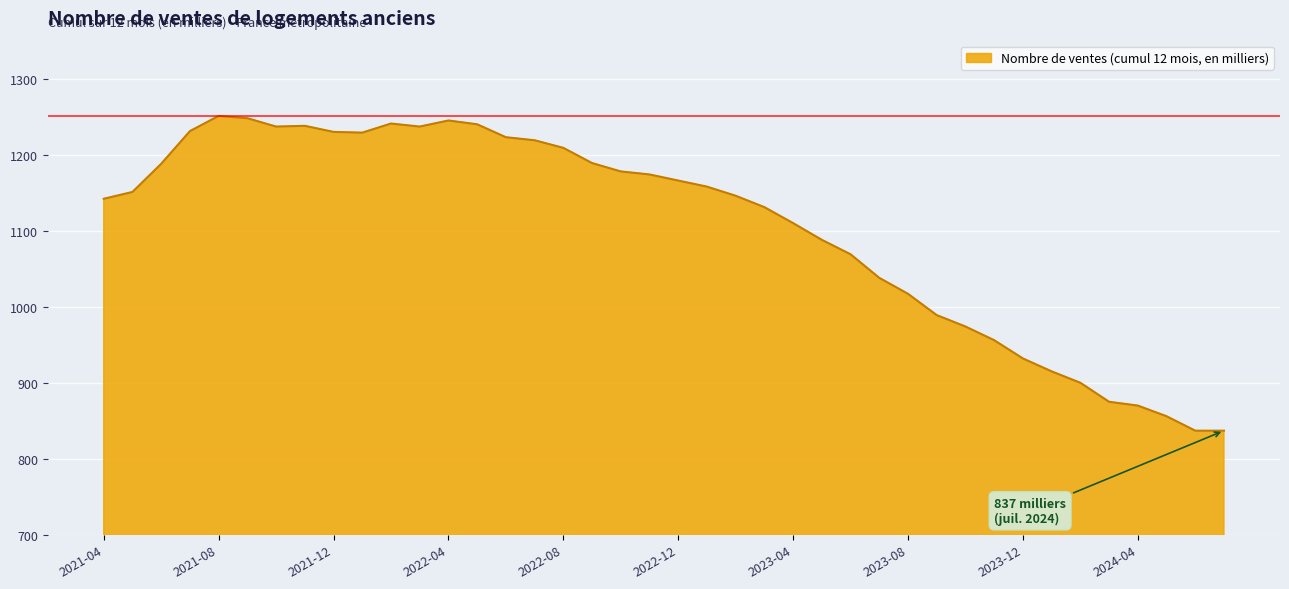

What is the greatest value displayed?

1251